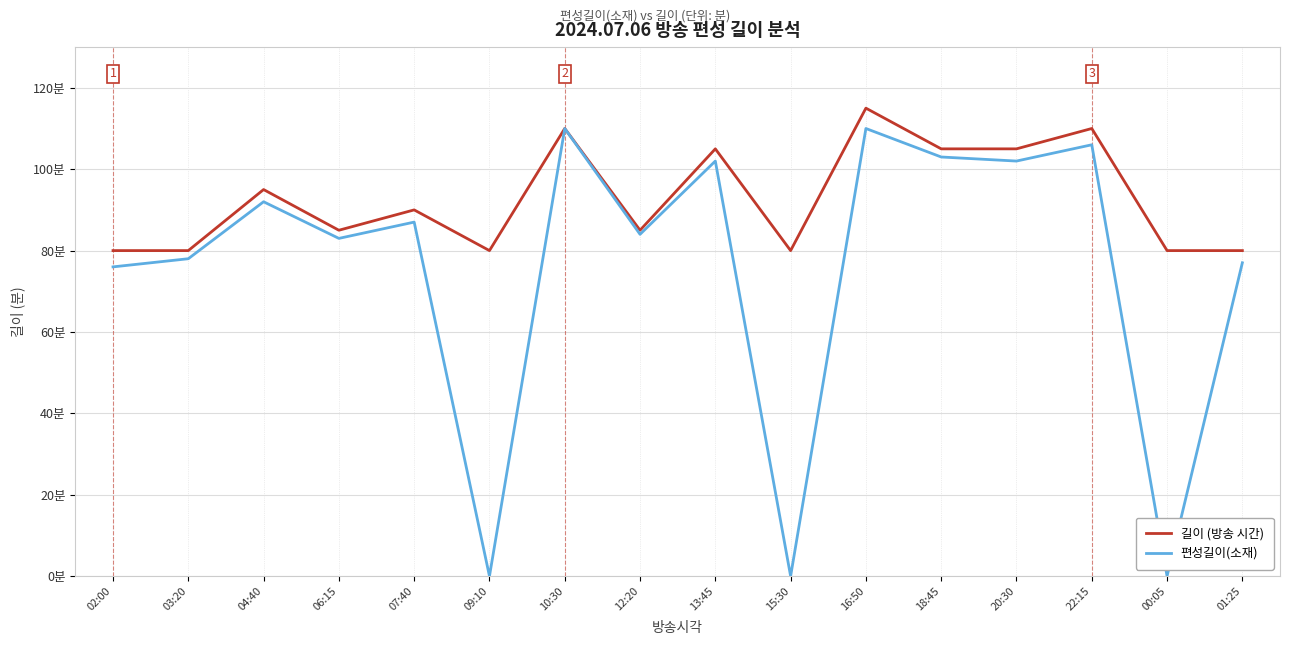

Does the chart have visible grid lines?

Yes